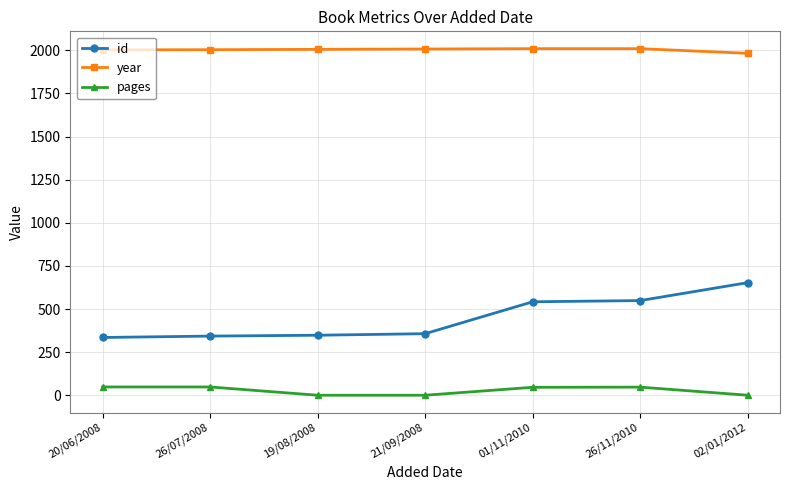

What is the difference between the maximum and minimum values in the id series?

318